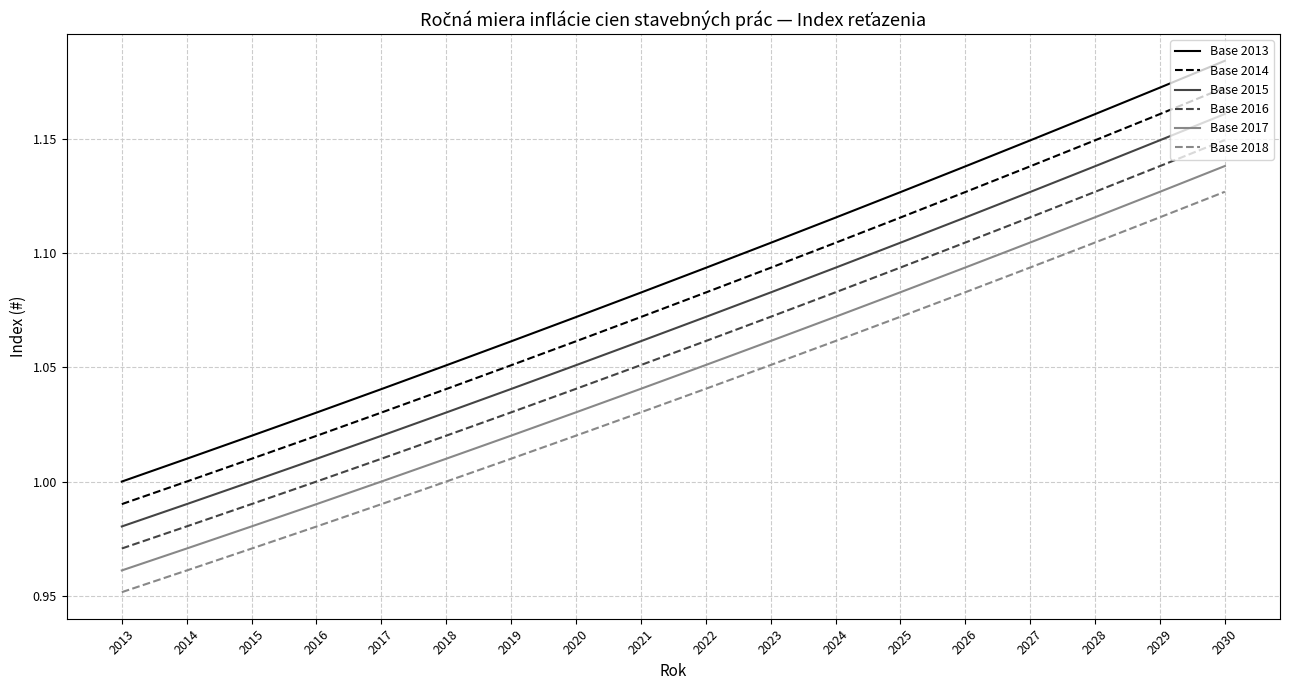

True or false: Base 2015 has a value of 1.0 at 2019.

True